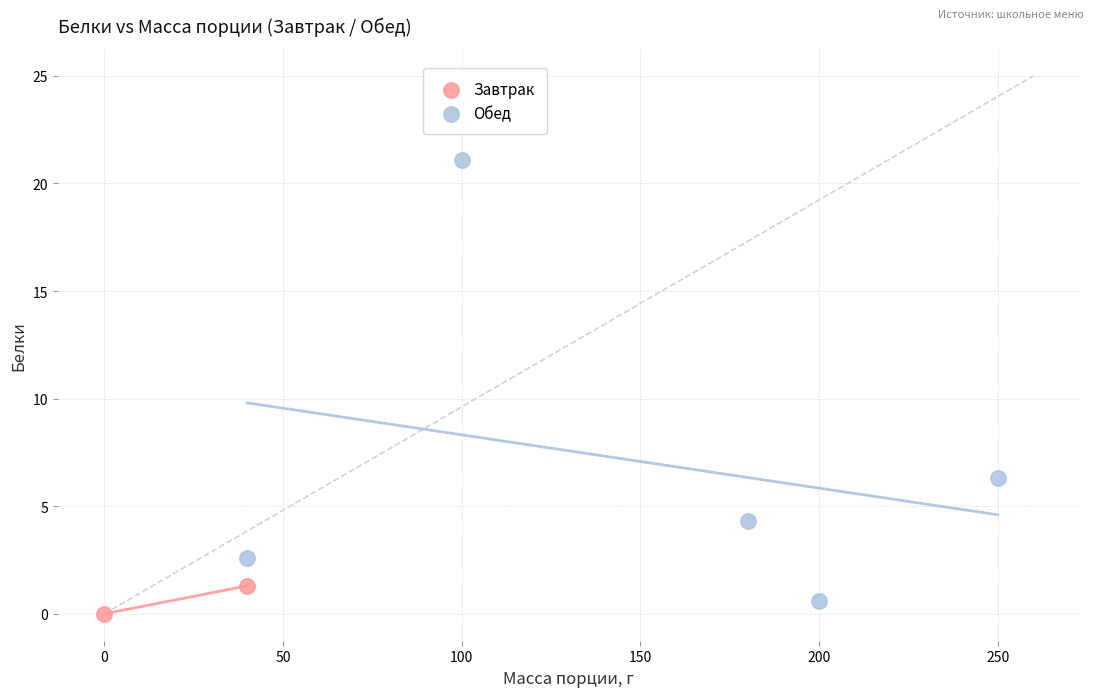

What are all the series names shown in the legend?

Завтрак, Обед